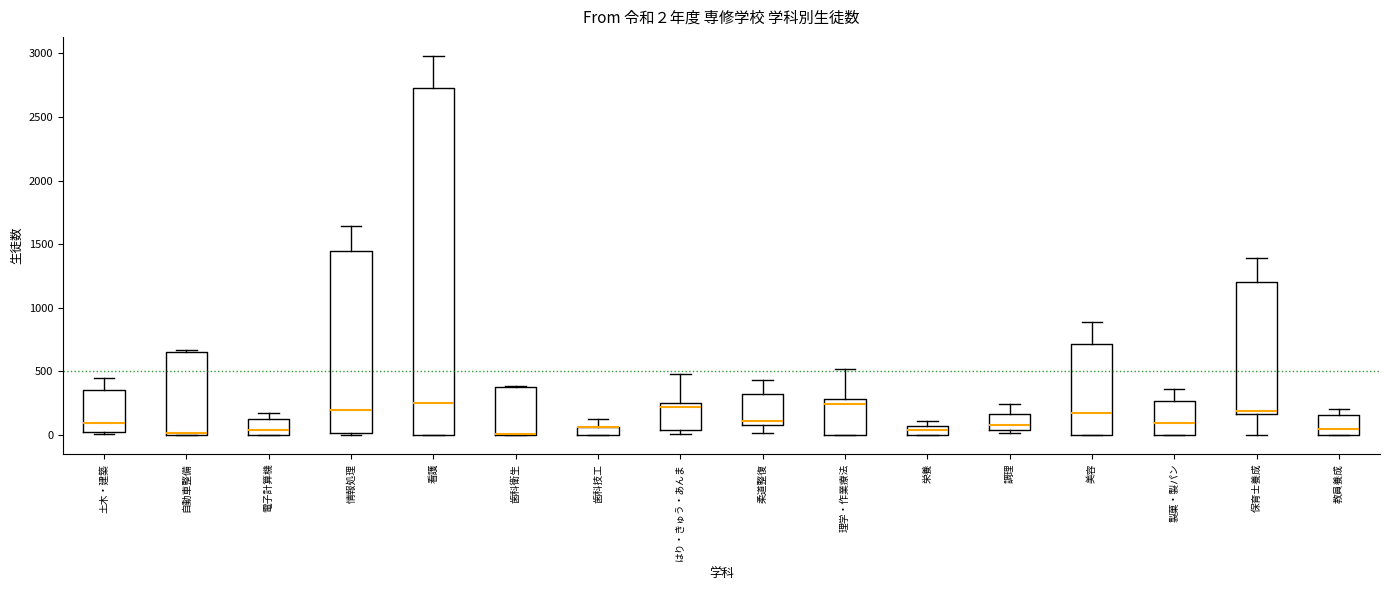

Which box is the tallest, from its lower edge to its upper edge?

看護